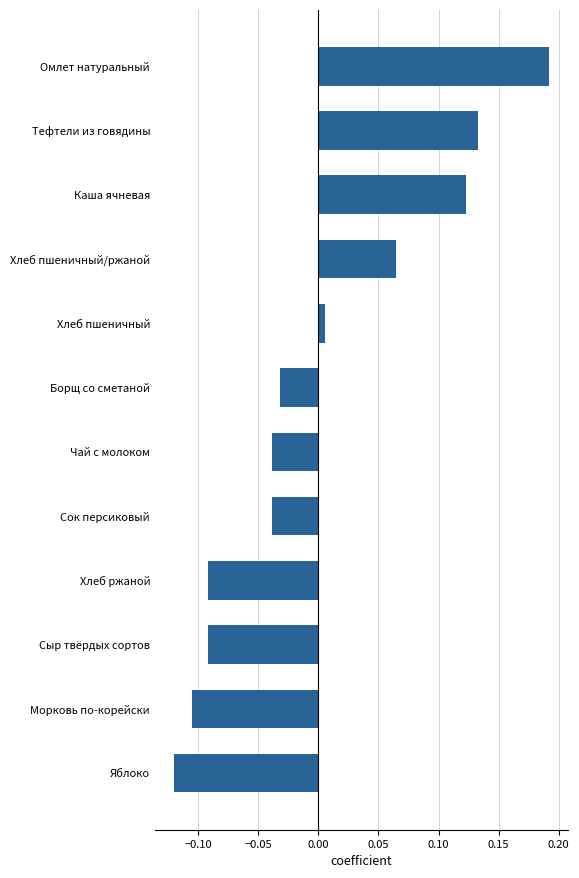

Are the bars horizontal?

Yes